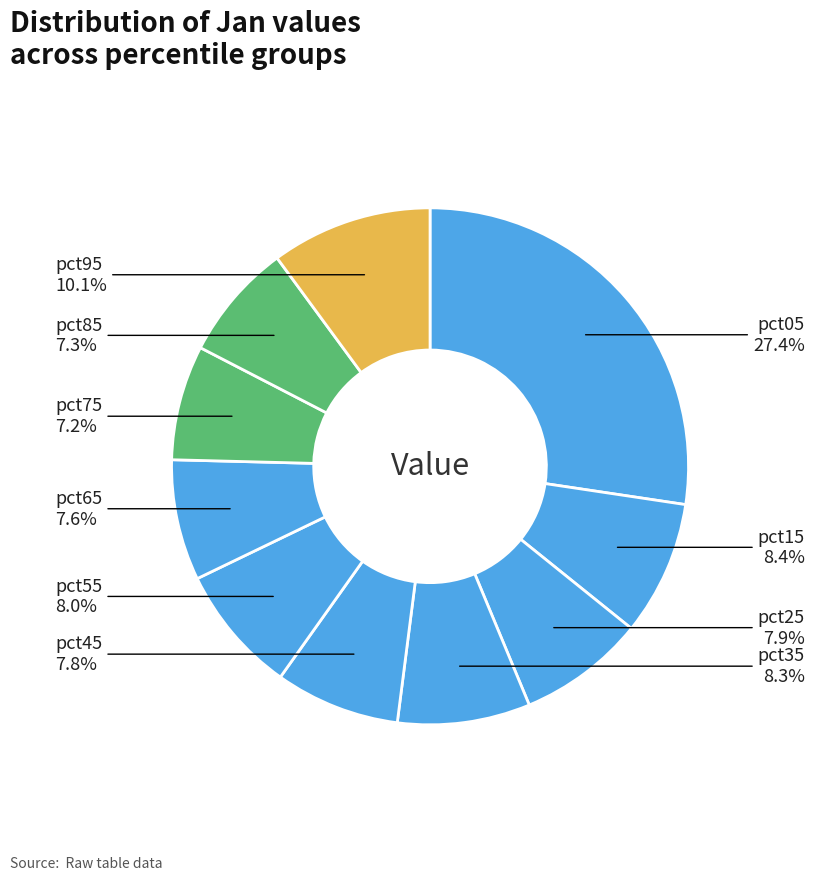

What is the largest slice in the pie chart?

pct05